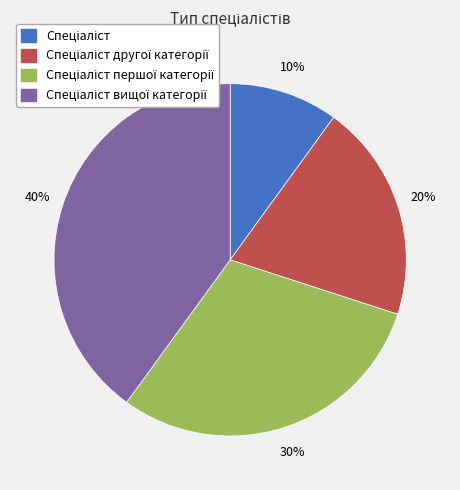

How many segments does this pie chart have?

4